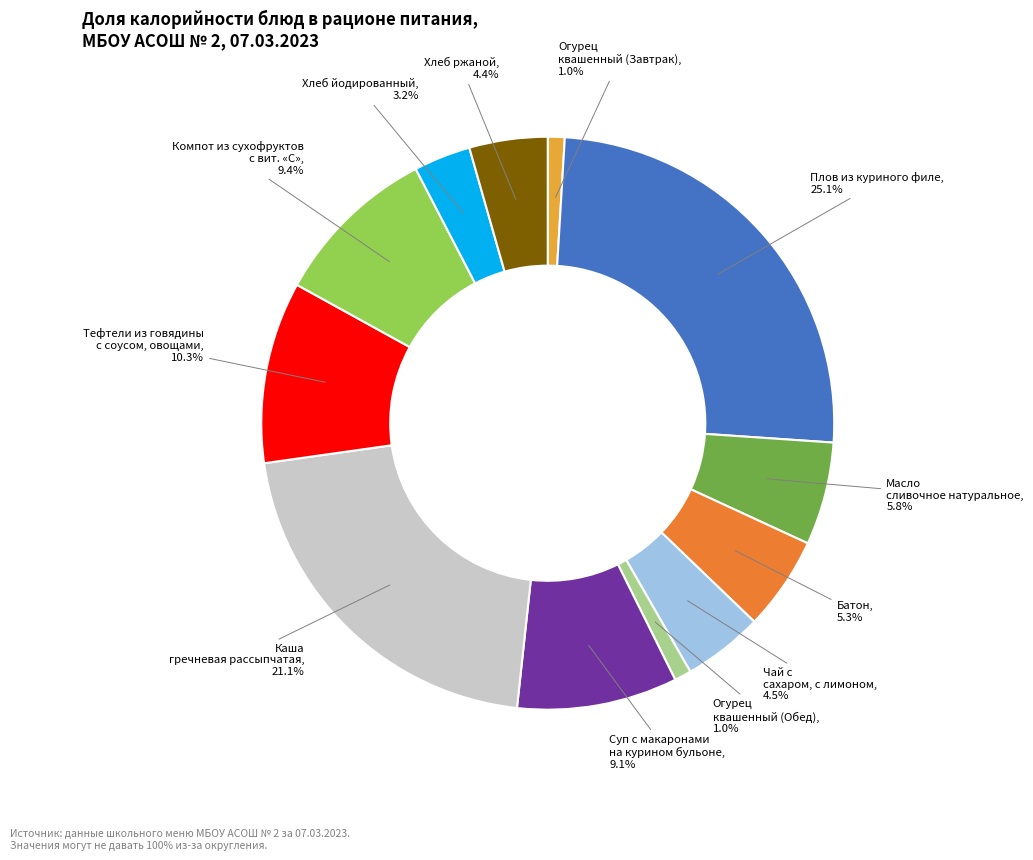

What is the ratio of the value at Чай с сахаром, с лимоном to the value at Тефтели из говядины с соусом, овощами?

0.4